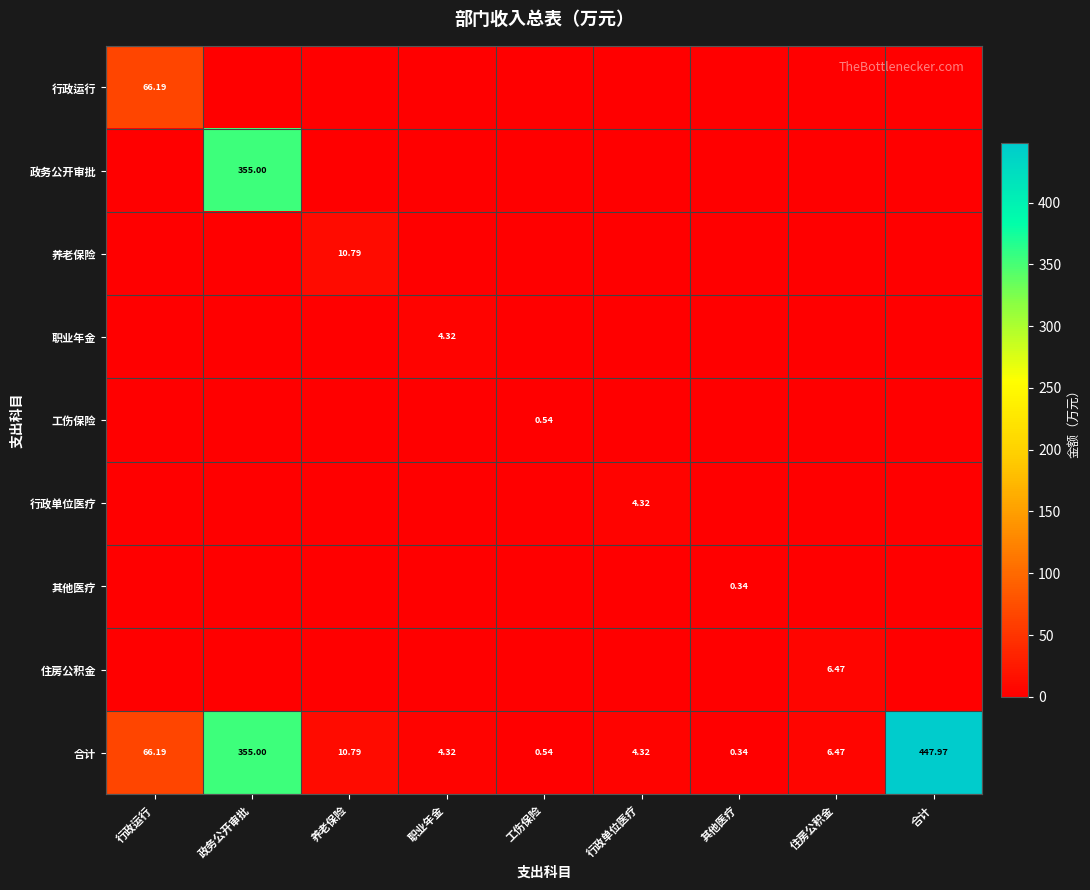

Between 行政单位医疗 and 养老保险, which is larger?

行政单位医疗